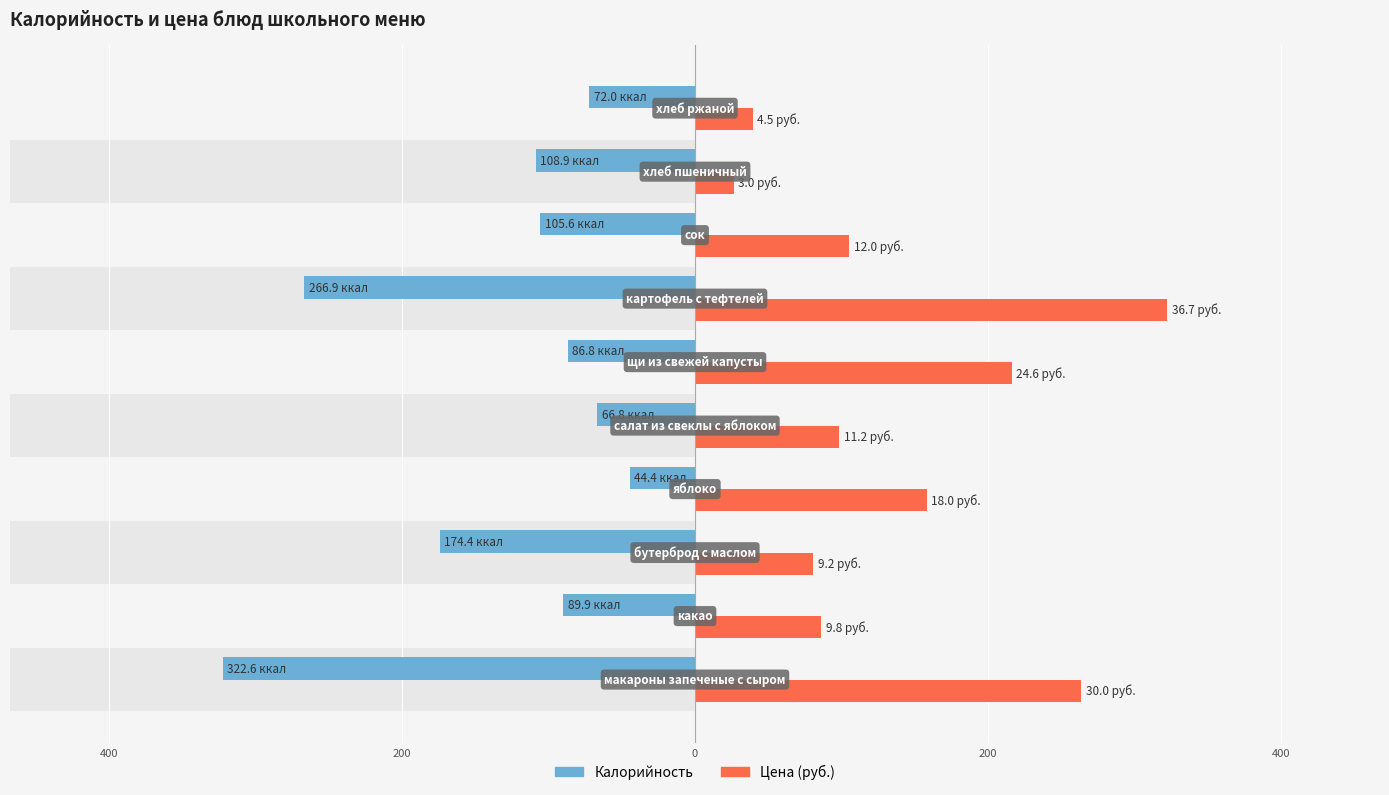

Reading left to right, transcribe all the data shown in this chart.

Калорийность: -322.6	-89.9	-174.4	-44.4	-66.8	-86.8	-266.9	-105.6	-108.9	-72.0
Цена (руб.): 263.7	86.1	80.9	158.2	98.5	216.2	322.6	105.5	26.4	39.6